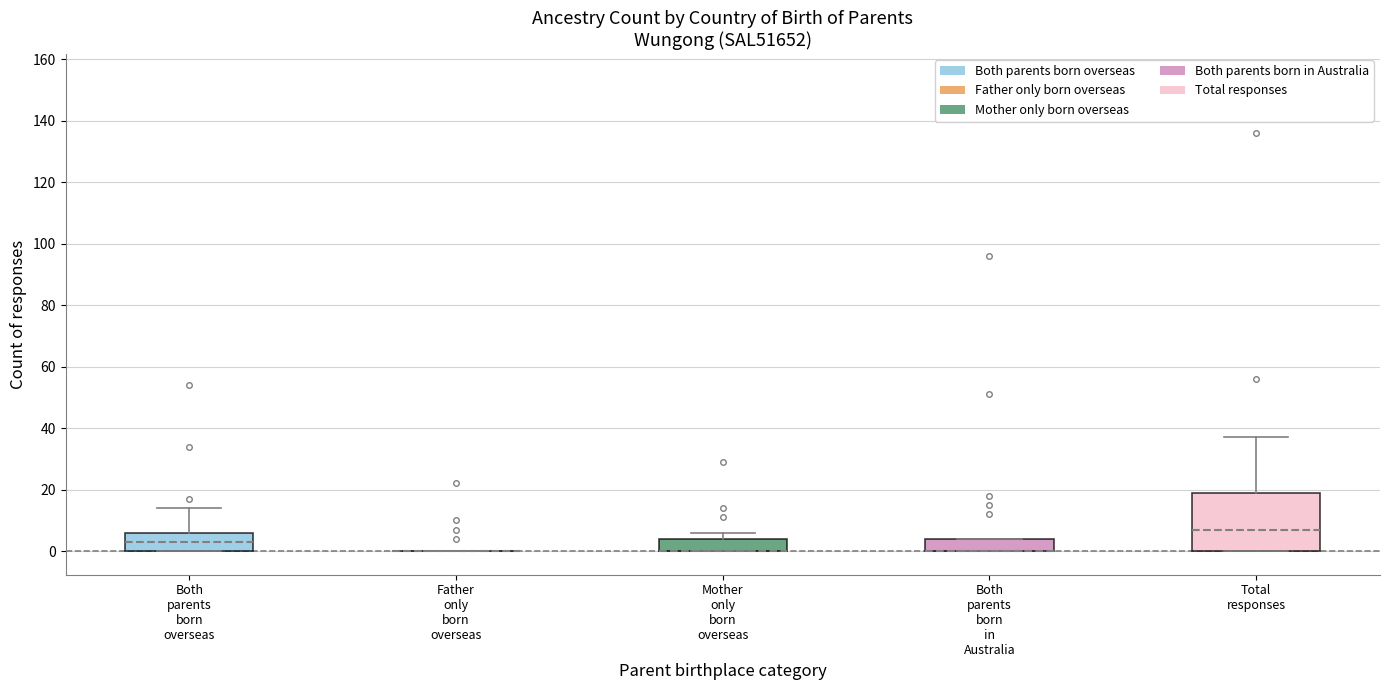

Where is the upper edge of the box for Both parents born in Australia on the y-axis? The values are not printed on the chart, so give them approximately, as read against the axis.

4